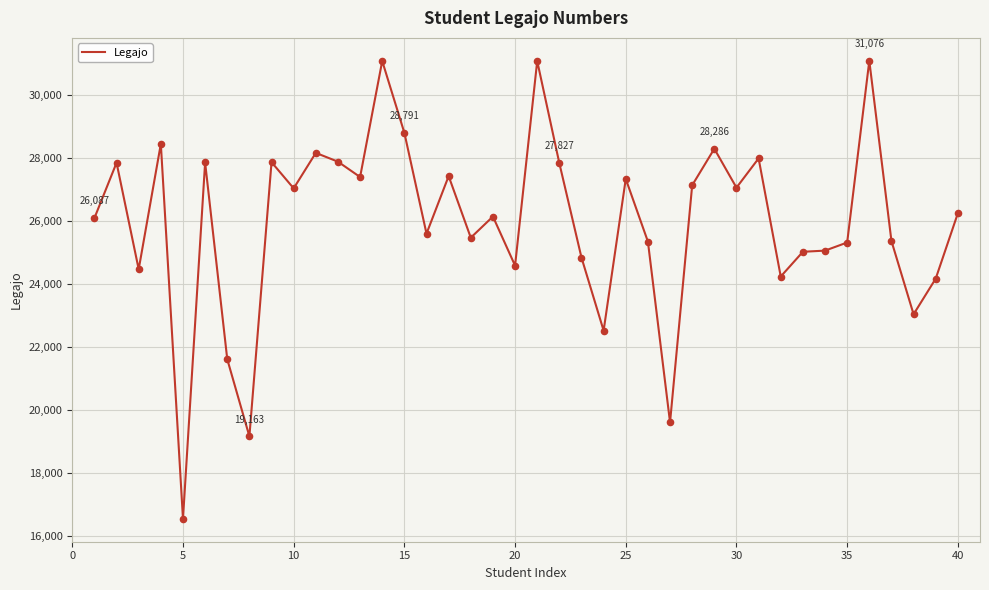

What is the maximum value shown in the chart?

31076